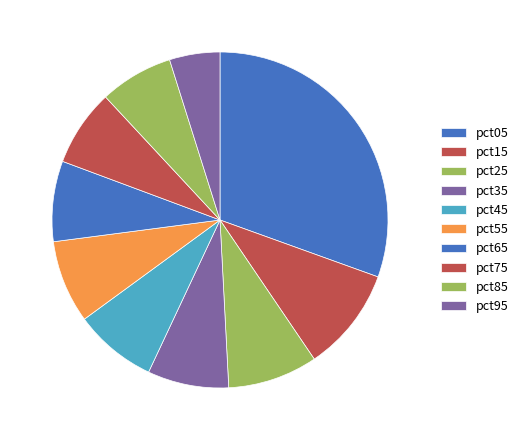

Which slice is the smallest?

pct95